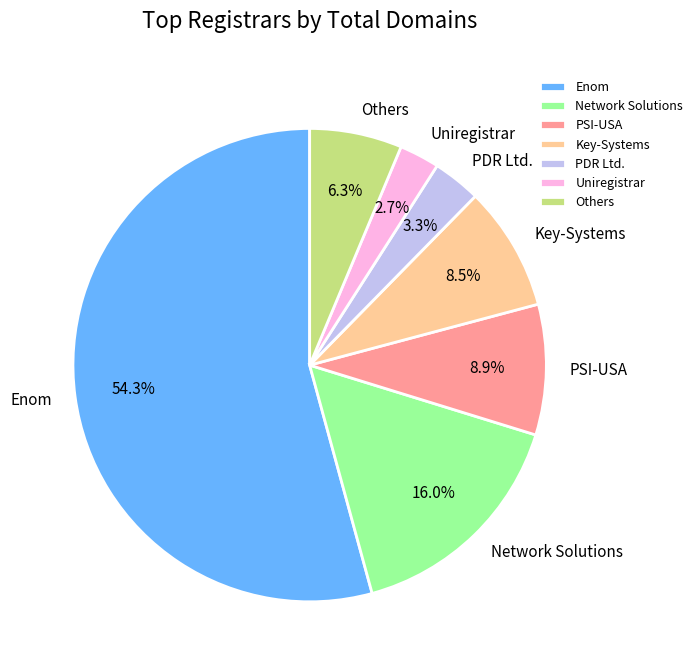

Count the number of slices in the pie.

7